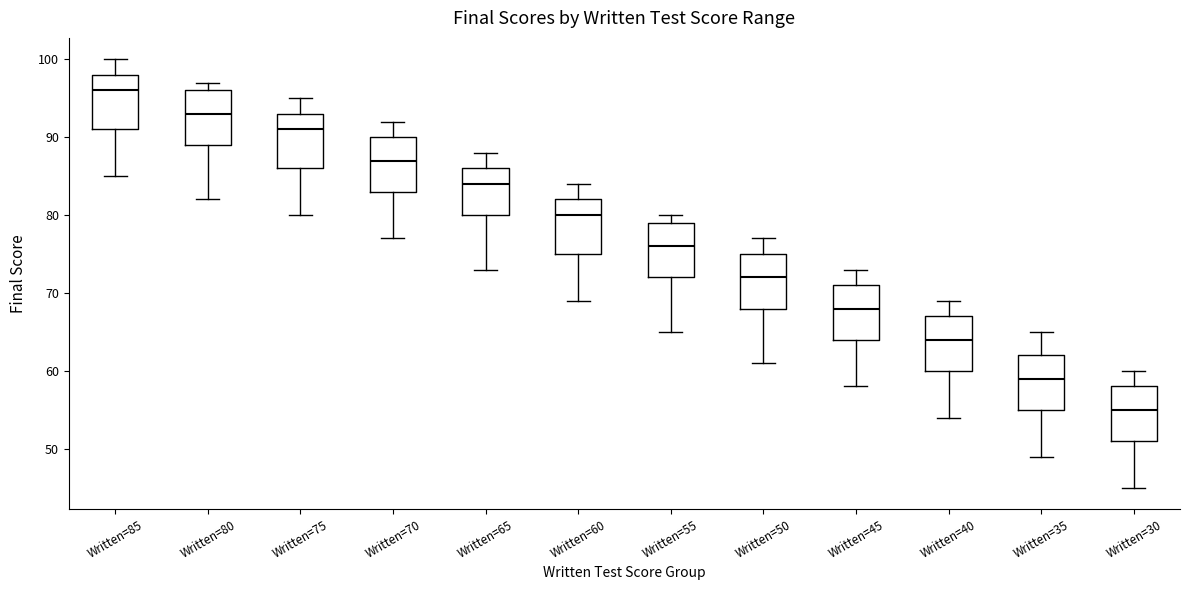

Reading left to right, read every box against the y-axis: the position of its median line, the range the box covers, and the ends of its whiskers. The values are not printed on the chart, so give them approximately, as read against the axis.

Written=85: median 96, box 91 to 98, whiskers 85 to 100
Written=80: median 93, box 89 to 96, whiskers 82 to 97
Written=75: median 91, box 86 to 93, whiskers 80 to 95
Written=70: median 87, box 83 to 90, whiskers 77 to 92
Written=65: median 84, box 80 to 86, whiskers 73 to 88
Written=60: median 80, box 75 to 82, whiskers 69 to 84
Written=55: median 76, box 72 to 79, whiskers 65 to 80
Written=50: median 72, box 68 to 75, whiskers 61 to 77
Written=45: median 68, box 64 to 71, whiskers 58 to 73
Written=40: median 64, box 60 to 67, whiskers 54 to 69
Written=35: median 59, box 55 to 62, whiskers 49 to 65
Written=30: median 55, box 51 to 58, whiskers 45 to 60